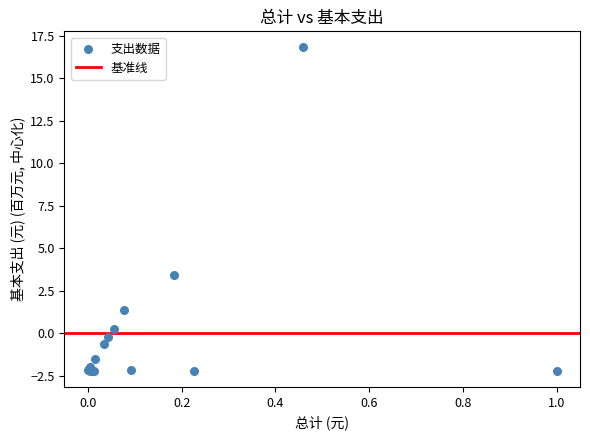

What Y value in the scatter plot is closest to 7?

3.4